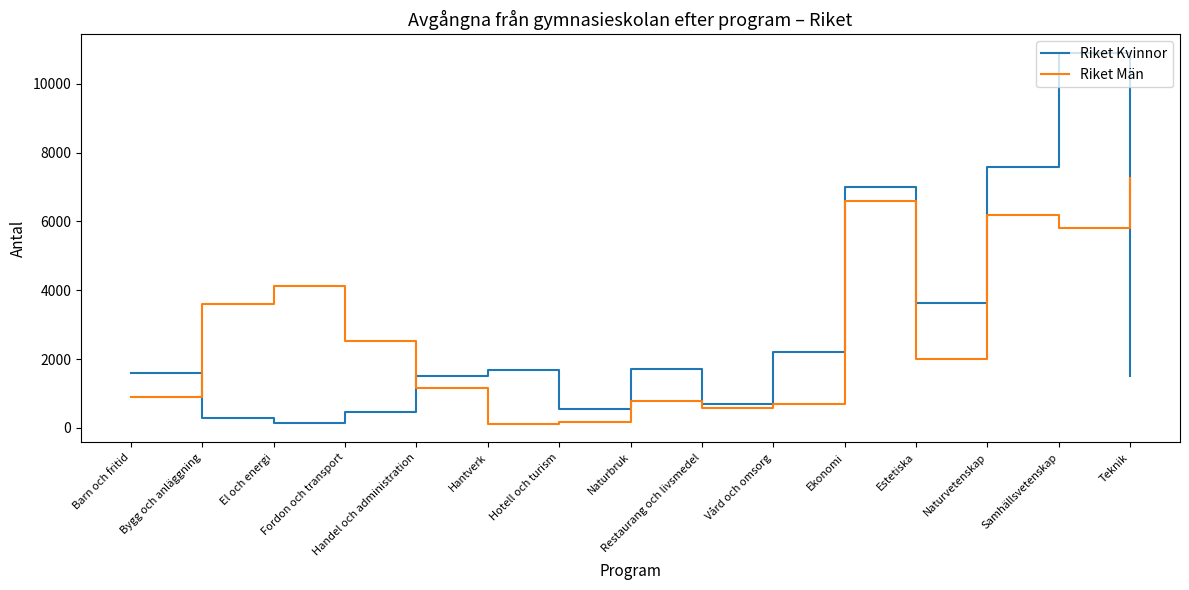

At which label is Riket Kvinnor closest to 5518?

Ekonomi